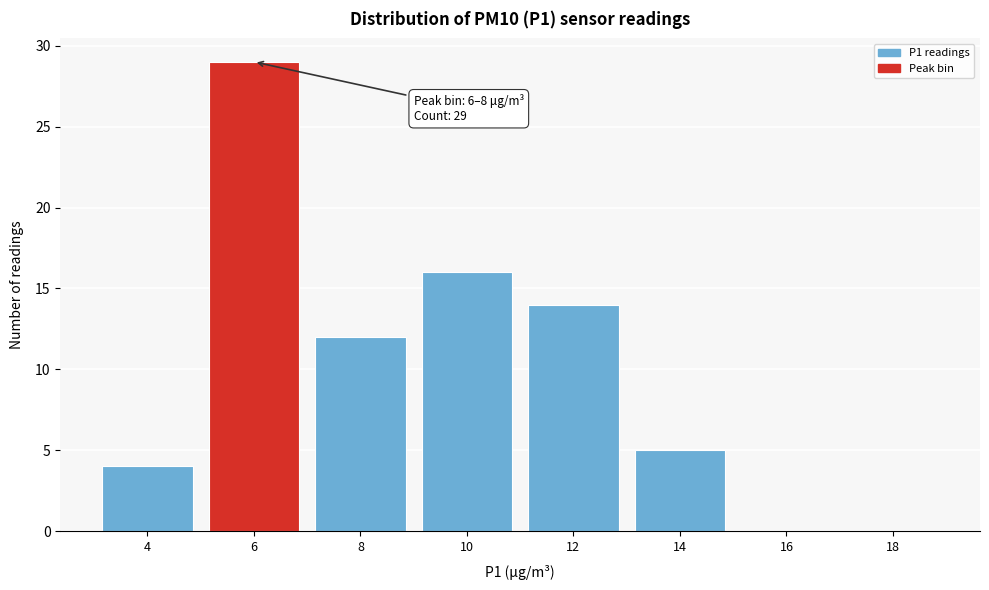

Reading left to right, what are all the values shown in this chart?

4=4	6=29	8=12	10=16	12=14	14=5	16=0	18=0